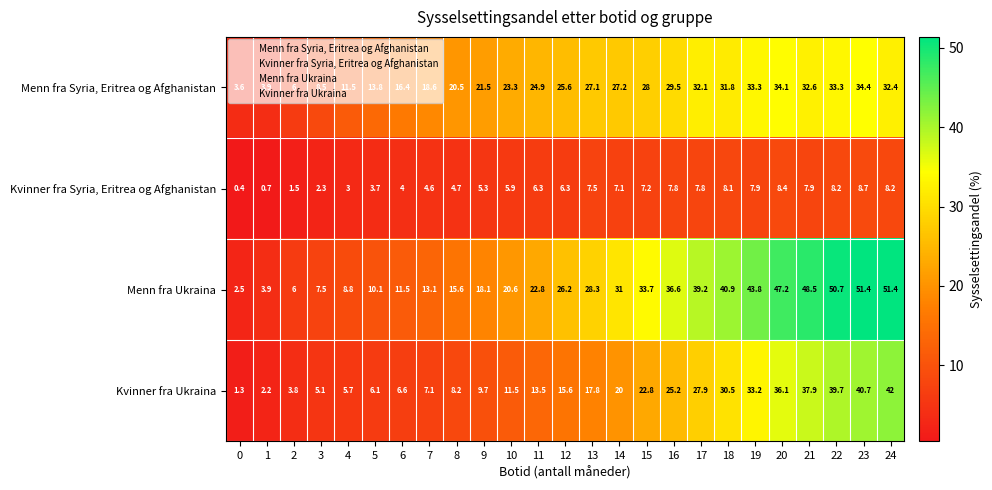

What is the difference between the Kvinner fra Ukraina values at 17 and 14?

7.9